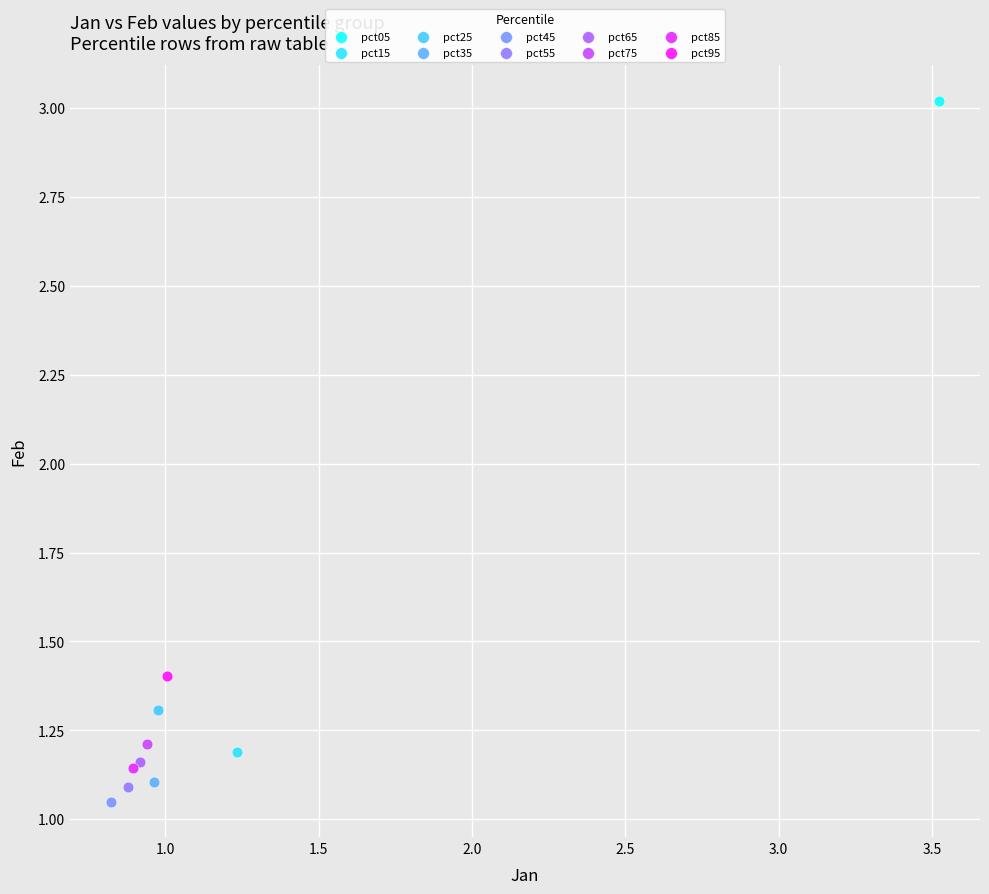

Which series reaches the maximum Y coordinate?

pct05